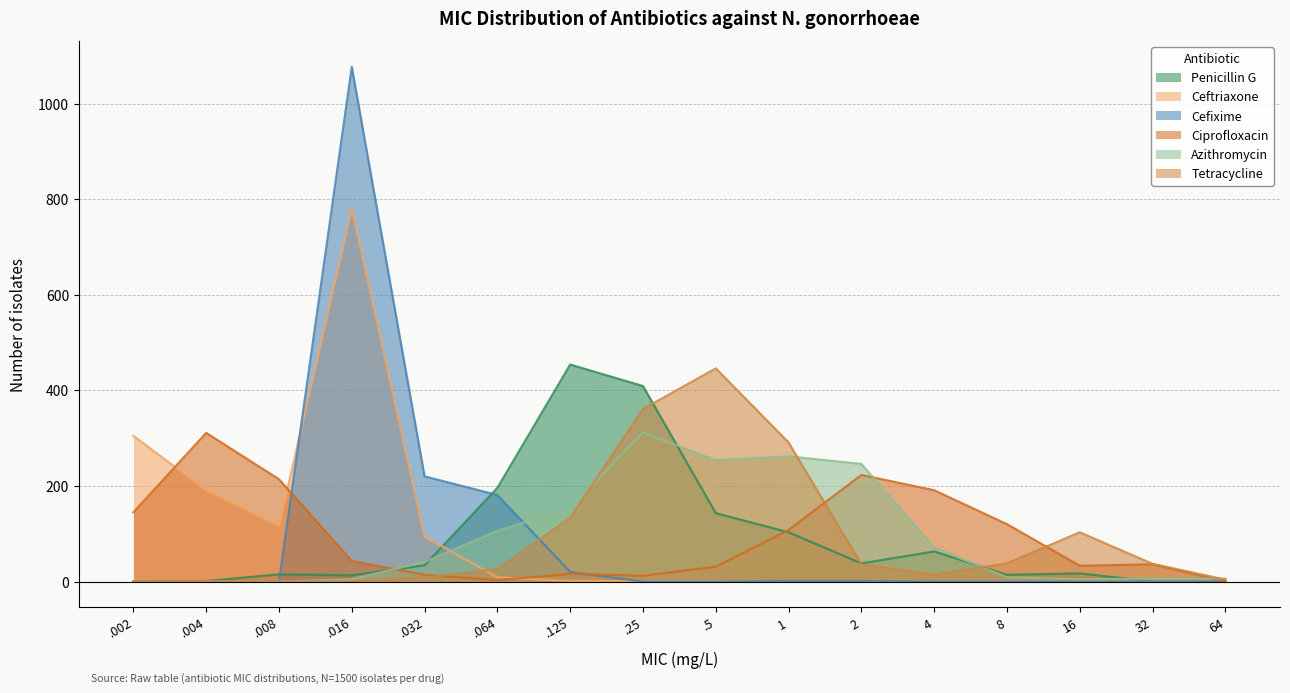

True or false: Ciprofloxacin and Penicillin G intersect in this chart.

True